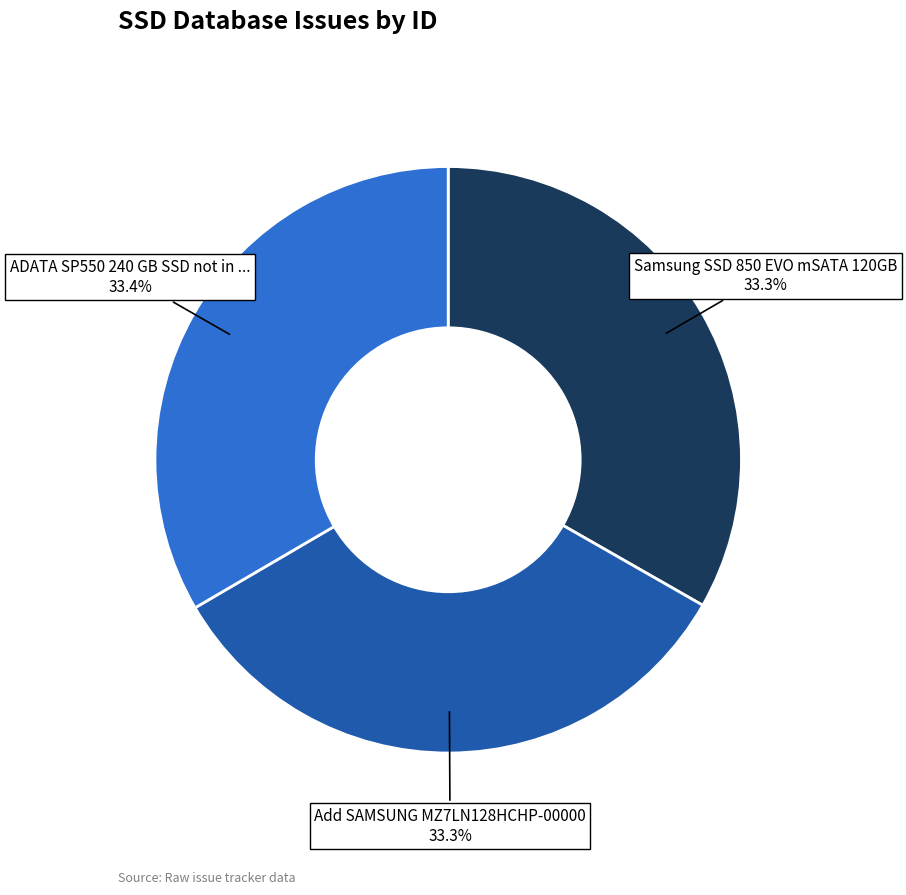

Is there any slice that represents more than half of the pie?

No